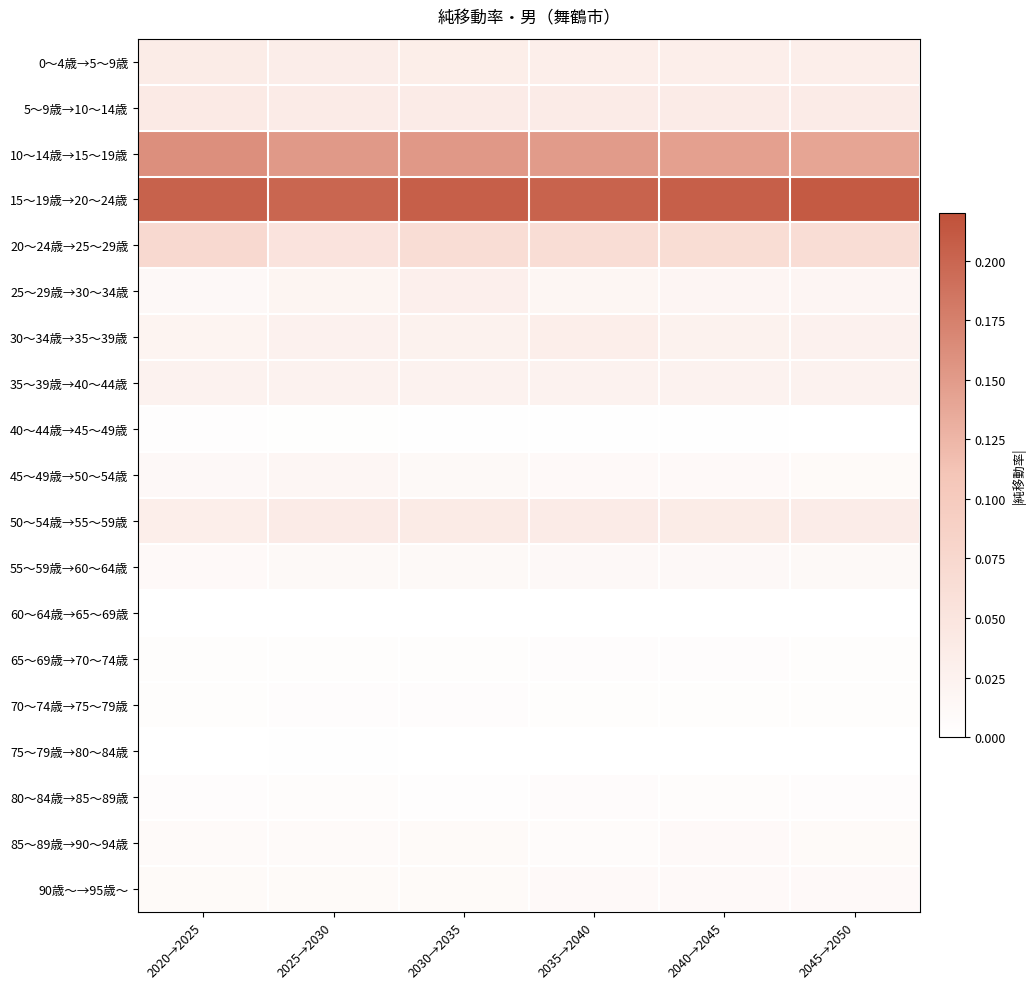

Reading left to right, list all the values displayed in this chart.

0～4歳→5～9歳: 2020→2025=0.0	2025→2030=0.0	2030→2035=0.0	2035→2040=0.0	2040→2045=0.0	2045→2050=0.0
5～9歳→10～14歳: 2020→2025=0.0	2025→2030=0.0	2030→2035=0.0	2035→2040=0.0	2040→2045=0.0	2045→2050=0.0
10～14歳→15～19歳: 2020→2025=0.2	2025→2030=0.2	2030→2035=0.2	2035→2040=0.2	2040→2045=0.1	2045→2050=0.1
15～19歳→20～24歳: 2020→2025=0.2	2025→2030=0.2	2030→2035=0.2	2035→2040=0.2	2040→2045=0.2	2045→2050=0.2
20～24歳→25～29歳: 2020→2025=0.1	2025→2030=0.1	2030→2035=0.1	2035→2040=0.1	2040→2045=0.1	2045→2050=0.1
25～29歳→30～34歳: 2020→2025=0.0	2025→2030=0.0	2030→2035=0.0	2035→2040=0.0	2040→2045=0.0	2045→2050=0.0
30～34歳→35～39歳: 2020→2025=0.0	2025→2030=0.0	2030→2035=0.0	2035→2040=0.0	2040→2045=0.0	2045→2050=0.0
35～39歳→40～44歳: 2020→2025=0.0	2025→2030=0.0	2030→2035=0.0	2035→2040=0.0	2040→2045=0.0	2045→2050=0.0
40～44歳→45～49歳: 2020→2025=0.0	2025→2030=0.0	2030→2035=0.0	2035→2040=0.0	2040→2045=0.0	2045→2050=0.0
45～49歳→50～54歳: 2020→2025=0.0	2025→2030=0.0	2030→2035=0.0	2035→2040=0.0	2040→2045=0.0	2045→2050=0.0
50～54歳→55～59歳: 2020→2025=0.0	2025→2030=0.0	2030→2035=0.0	2035→2040=0.0	2040→2045=0.0	2045→2050=0.0
55～59歳→60～64歳: 2020→2025=0.0	2025→2030=0.0	2030→2035=0.0	2035→2040=0.0	2040→2045=0.0	2045→2050=0.0
60～64歳→65～69歳: 2020→2025=0.0	2025→2030=0.0	2030→2035=0.0	2035→2040=0.0	2040→2045=0.0	2045→2050=0.0
65～69歳→70～74歳: 2020→2025=0.0	2025→2030=0.0	2030→2035=0.0	2035→2040=0.0	2040→2045=0.0	2045→2050=0.0
70～74歳→75～79歳: 2020→2025=0.0	2025→2030=0.0	2030→2035=0.0	2035→2040=0.0	2040→2045=0.0	2045→2050=0.0
75～79歳→80～84歳: 2020→2025=0.0	2025→2030=0.0	2030→2035=0.0	2035→2040=0.0	2040→2045=0.0	2045→2050=0.0
80～84歳→85～89歳: 2020→2025=0.0	2025→2030=0.0	2030→2035=0.0	2035→2040=0.0	2040→2045=0.0	2045→2050=0.0
85～89歳→90～94歳: 2020→2025=0.0	2025→2030=0.0	2030→2035=0.0	2035→2040=0.0	2040→2045=0.0	2045→2050=0.0
90歳～→95歳～: 2020→2025=0.0	2025→2030=0.0	2030→2035=0.0	2035→2040=0.0	2040→2045=0.0	2045→2050=0.0